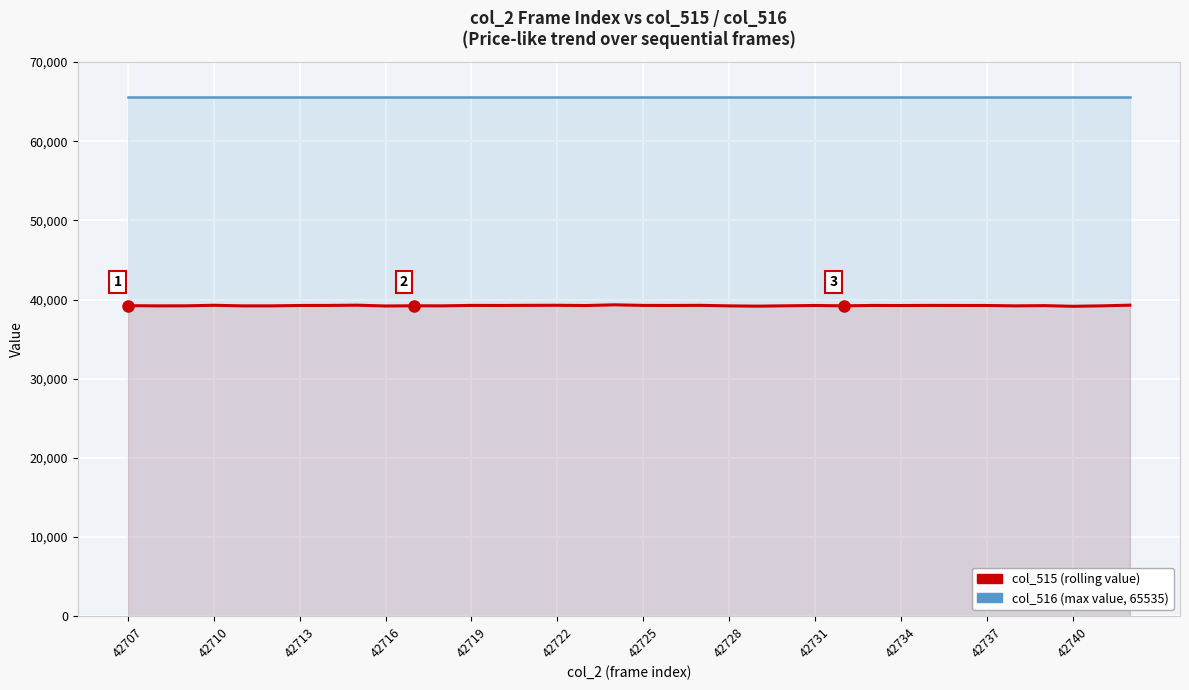

True or false: col_515 (rolling value) and col_516 (max value) cross at least once.

False